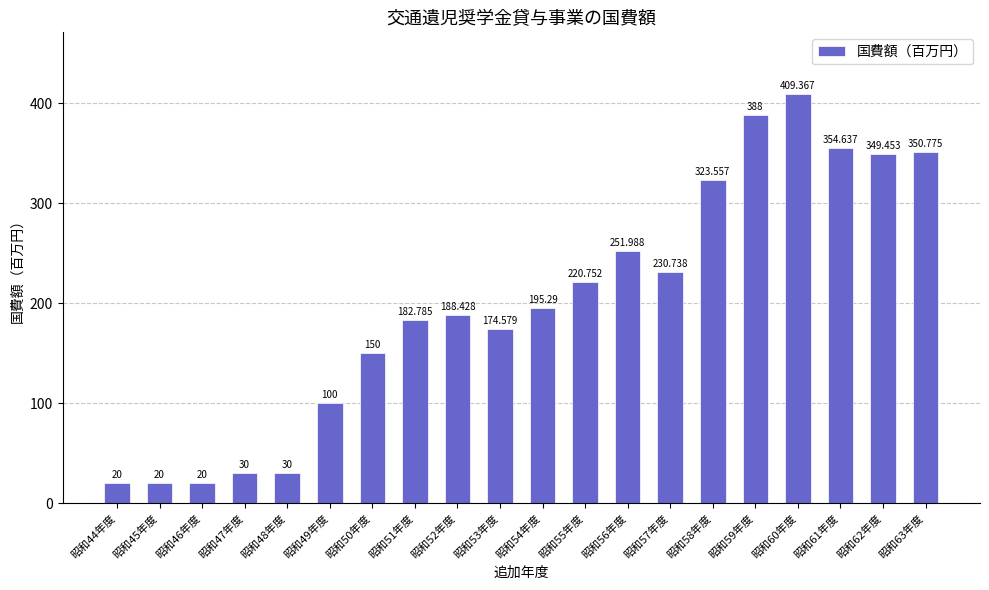

Which has a higher value, 昭和47年度 or 昭和60年度?

昭和60年度